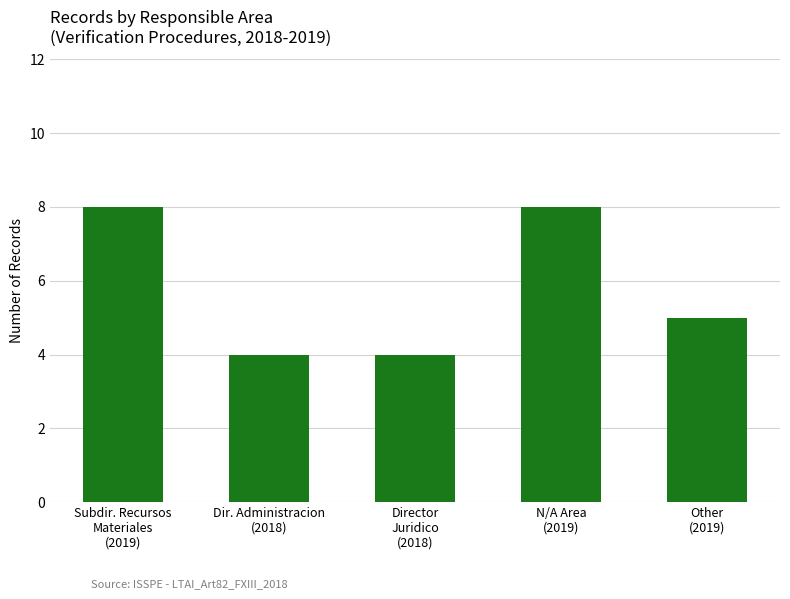

Read the value at Dir. Administracion
(2018).

4